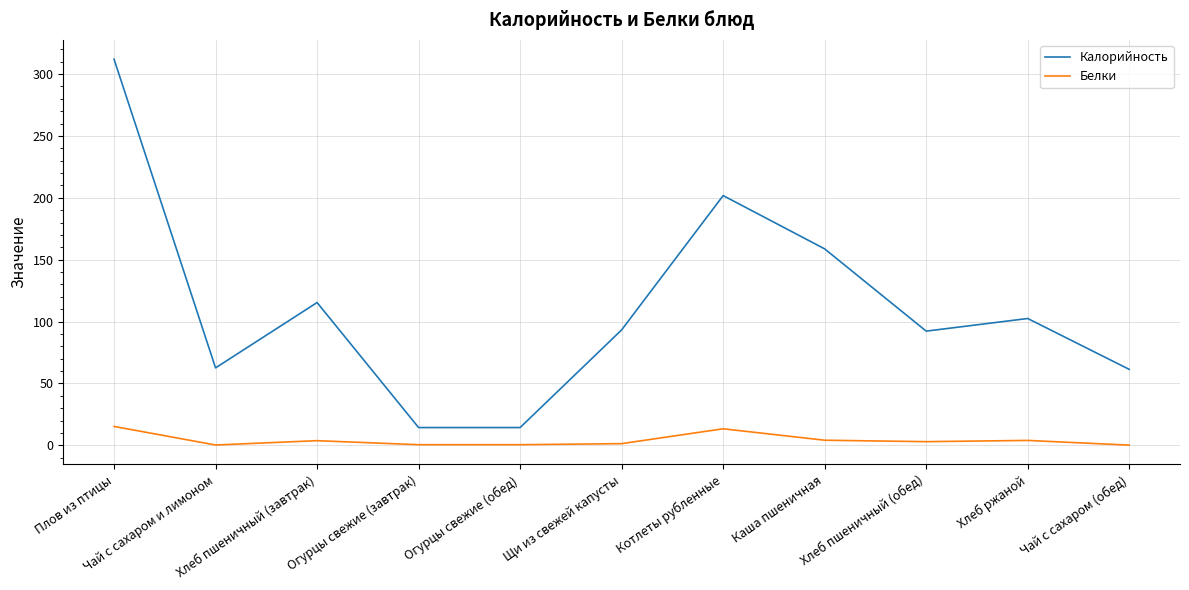

Rank the series by their average value, from lowest to highest.

Белки, Калорийность